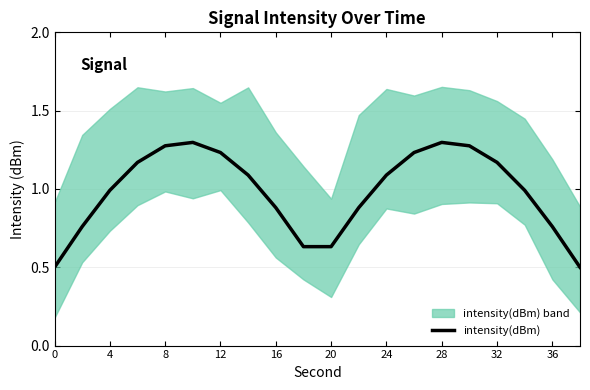

True or false: intensity(dBm) has a value of 0.3 at 36.

False